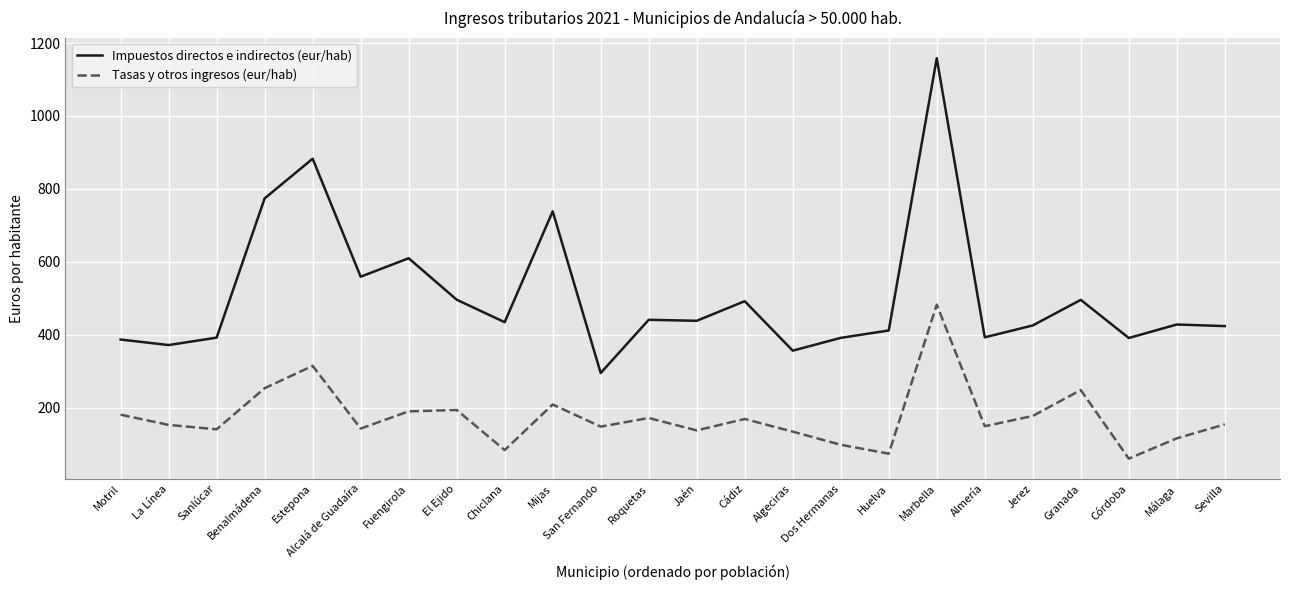

What is the average value of the Tasas y otros ingresos (eur/hab) series?

173.8